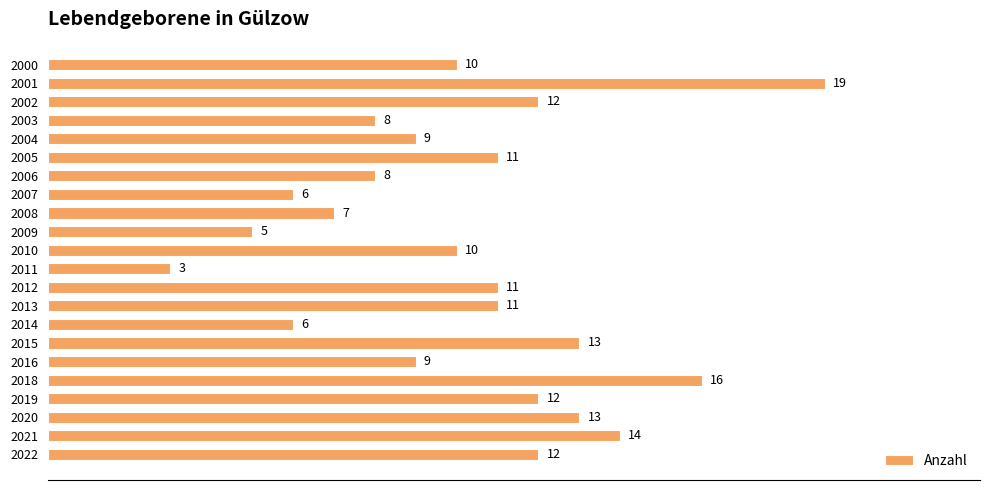

What is the value of the 11th bar from the top?

10